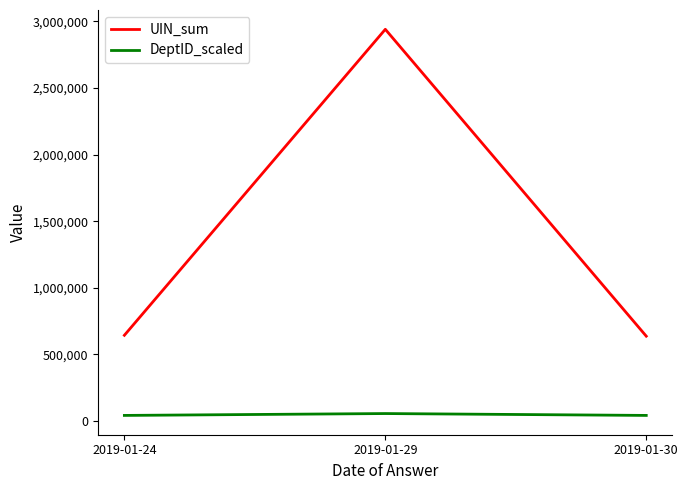

What is the average value of the UIN_sum series?

1407086